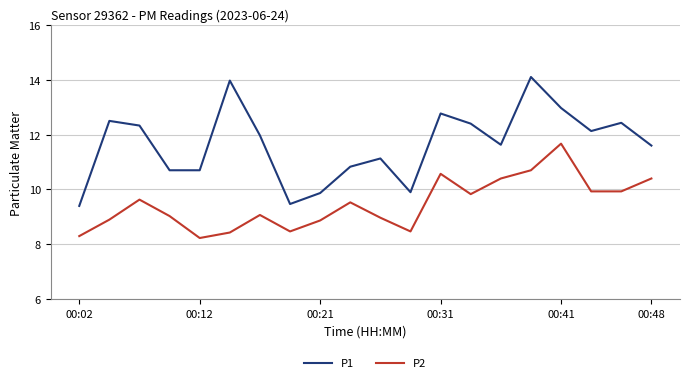

What are all the series names shown in the legend?

P1, P2